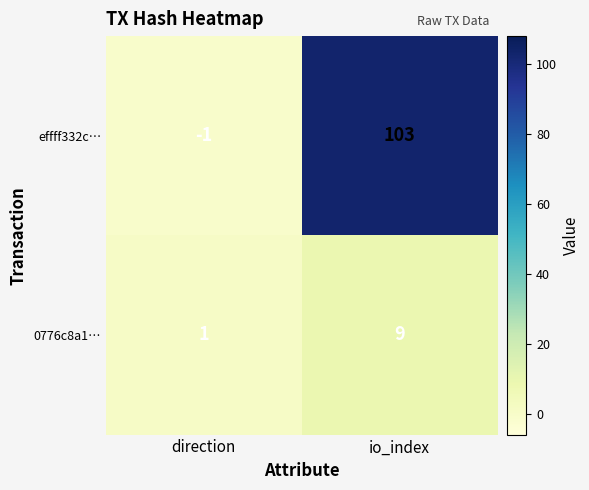

At which label does effff332c… reach its minimum?

direction